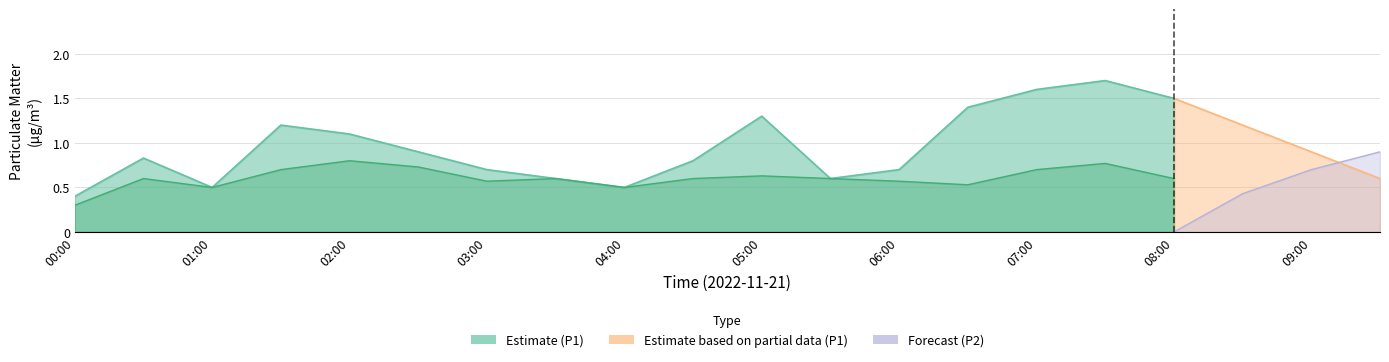

Is it true that P2_forecast equals -0.6 at 01:00?

False